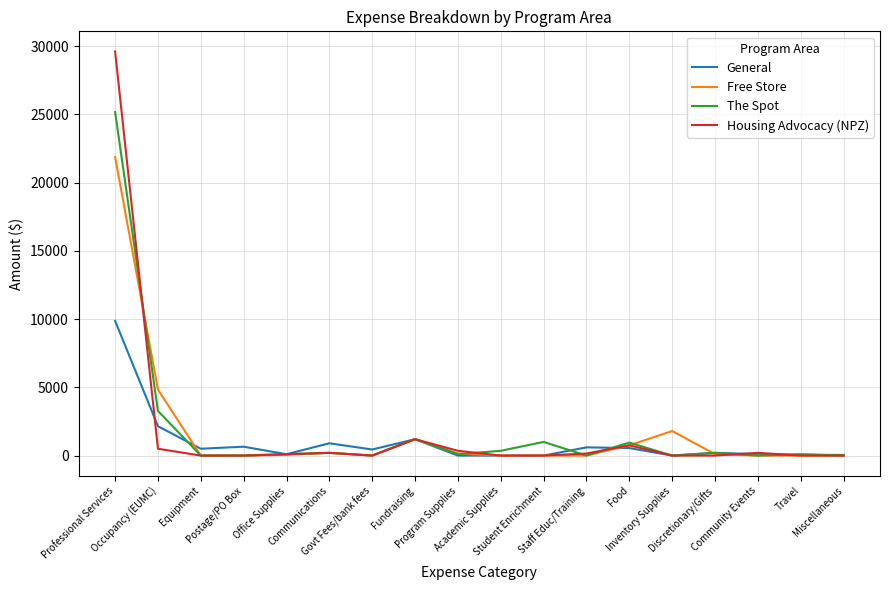

What is the total value across all series at Inventory Supplies?

1800